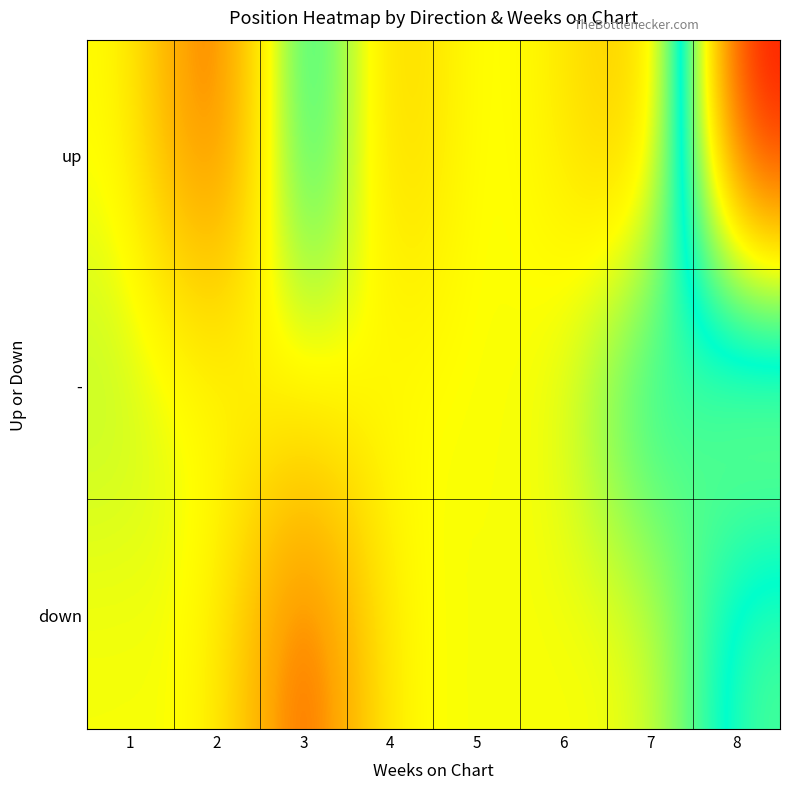

Reading left to right, extract all data points from this chart.

up: 1=28.2	2=9.8	3=42.0	4=21.0	5=29.7	6=26.0	7=19.7	8=64.3
-: 1=30.7	2=28.2	3=28.2	4=28.2	5=28.2	6=28.2	7=40.0	8=28.2
down: 1=28.2	2=28.2	3=11.0	4=28.2	5=28.2	6=28.2	7=28.2	8=40.1